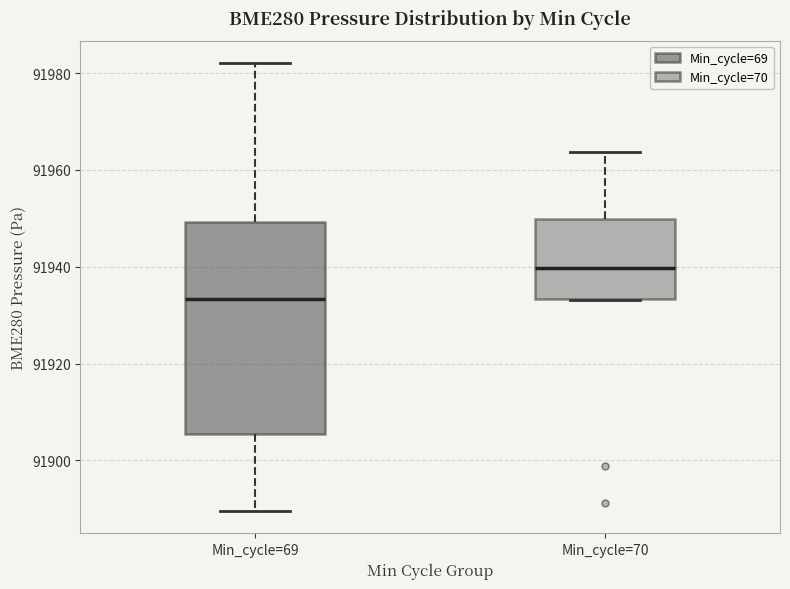

Reading left to right, read every box against the y-axis: the position of its median line, the range the box covers, and the ends of its whiskers. The values are not printed on the chart, so give them approximately, as read against the axis.

Min_cycle=69: median 91934, box 91906 to 91950, whiskers 91890 to 91982
Min_cycle=70: median 91940, box 91934 to 91950, whiskers 91934 to 91964